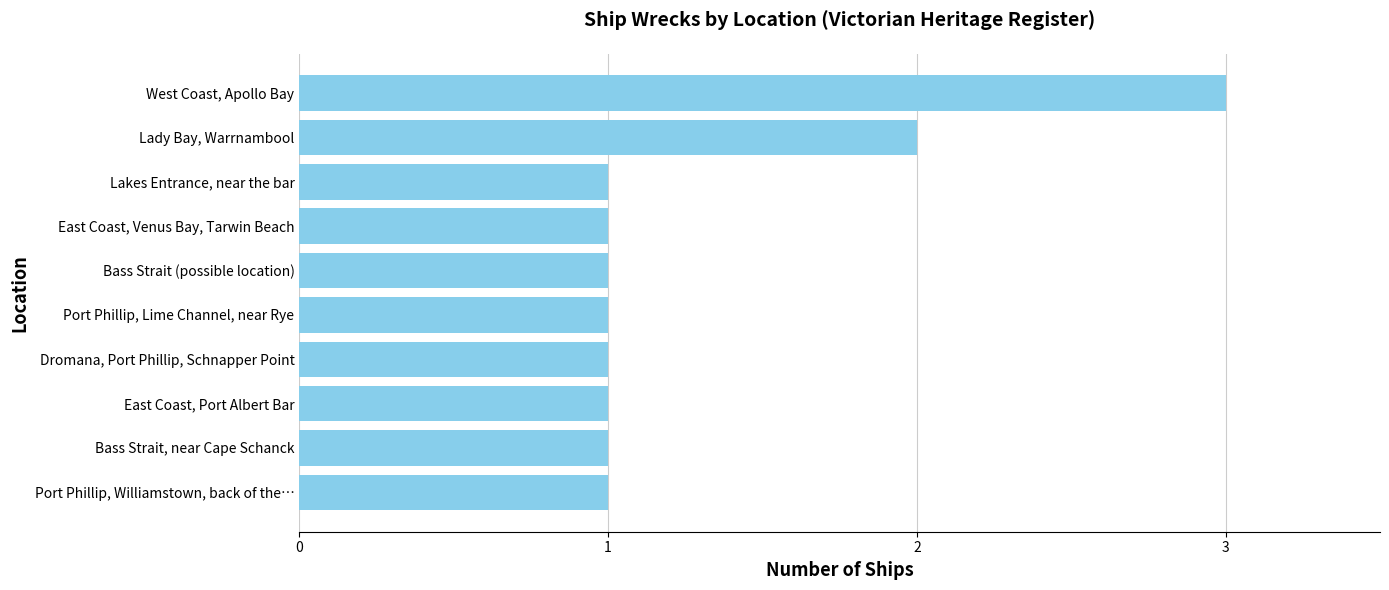

Reading top to bottom, list all the values displayed in this chart.

3	2	1	1	1	1	1	1	1	1